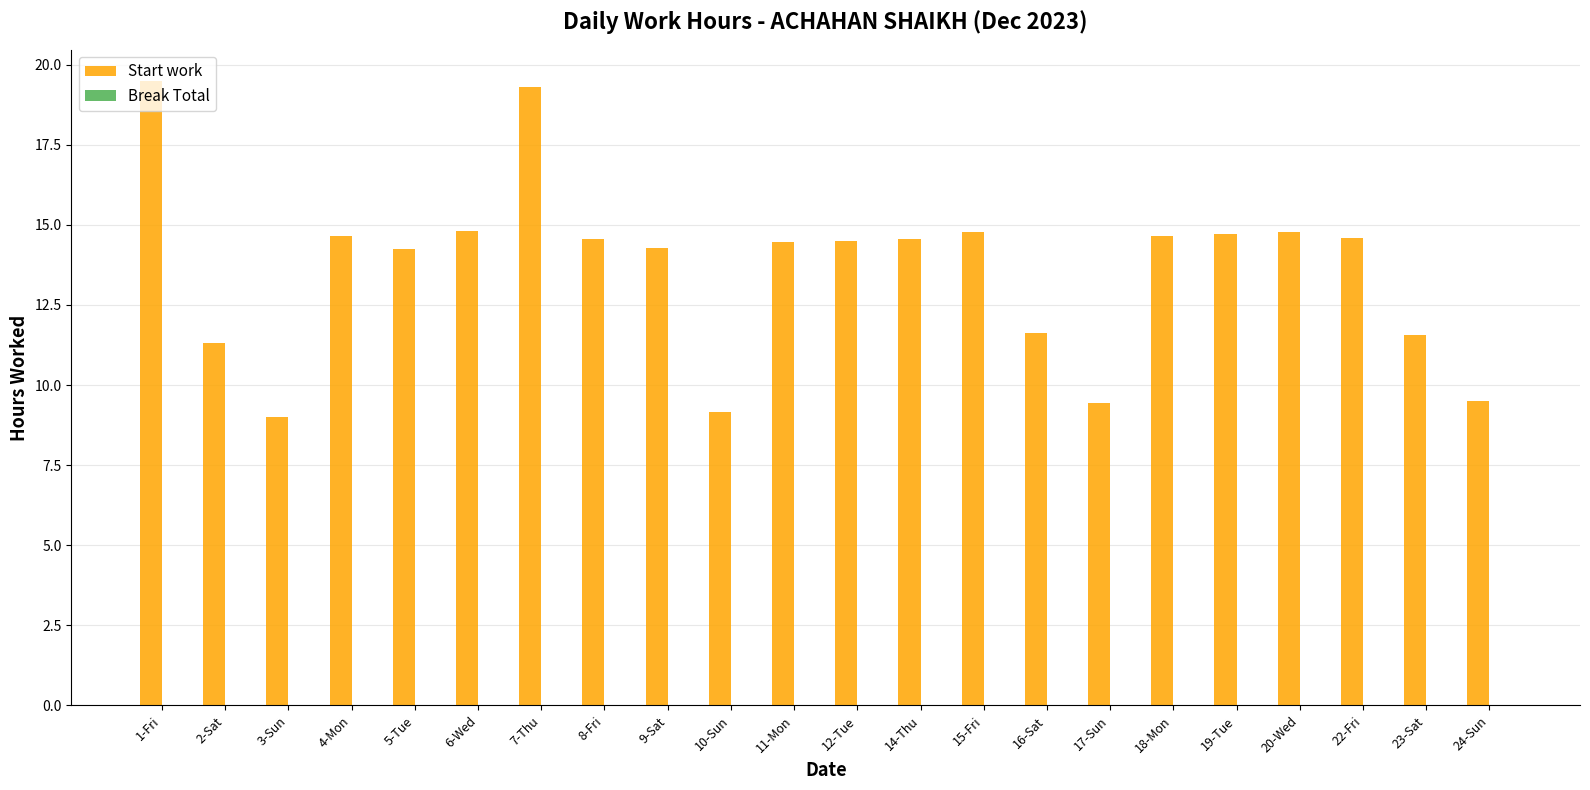

What is the change in value from 10-Sun to 14-Thu?

+5.4